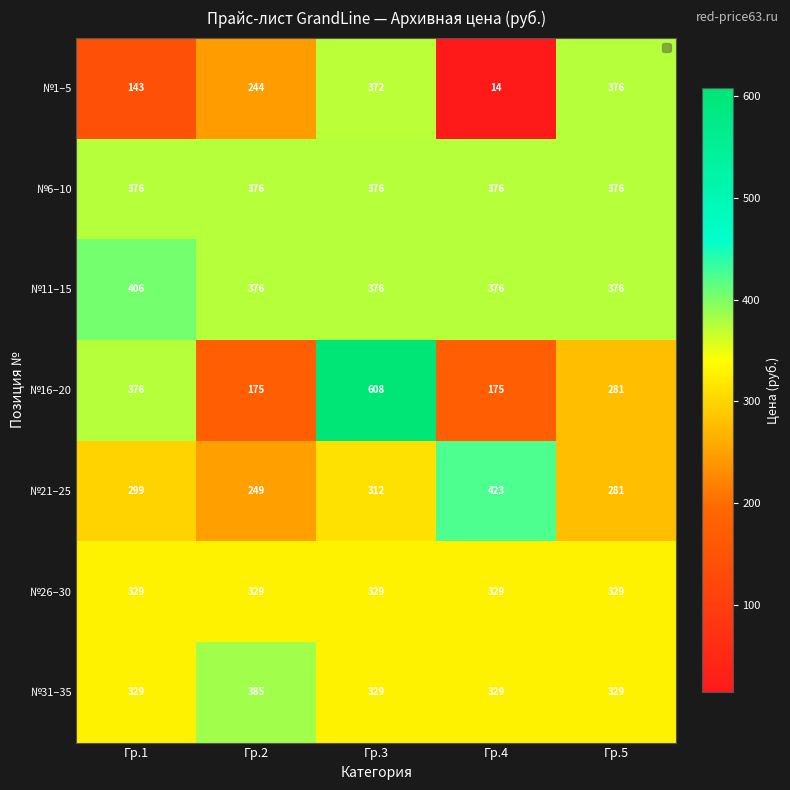

At which category is the sum across all series the highest?

Гр.3